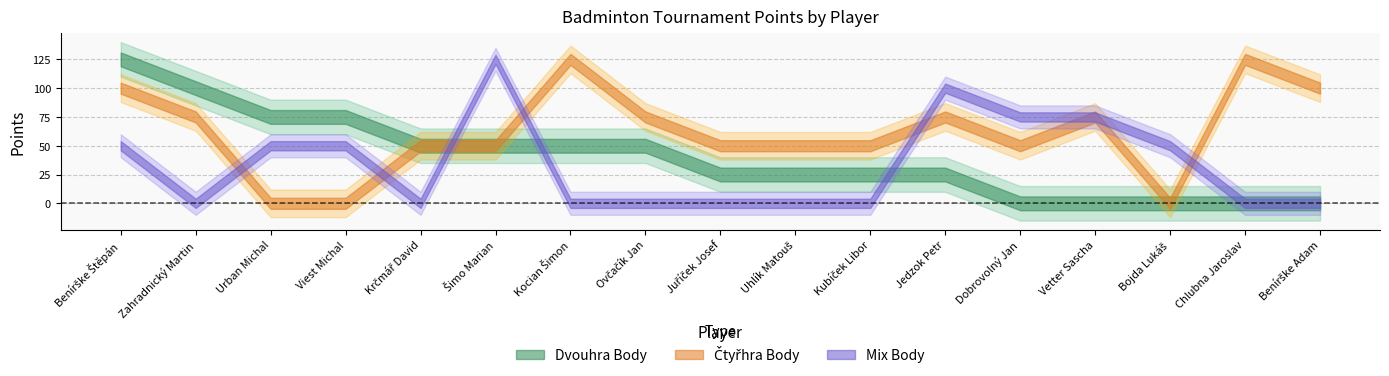

At which category is the sum across all series the highest?

Benírške Štěpán